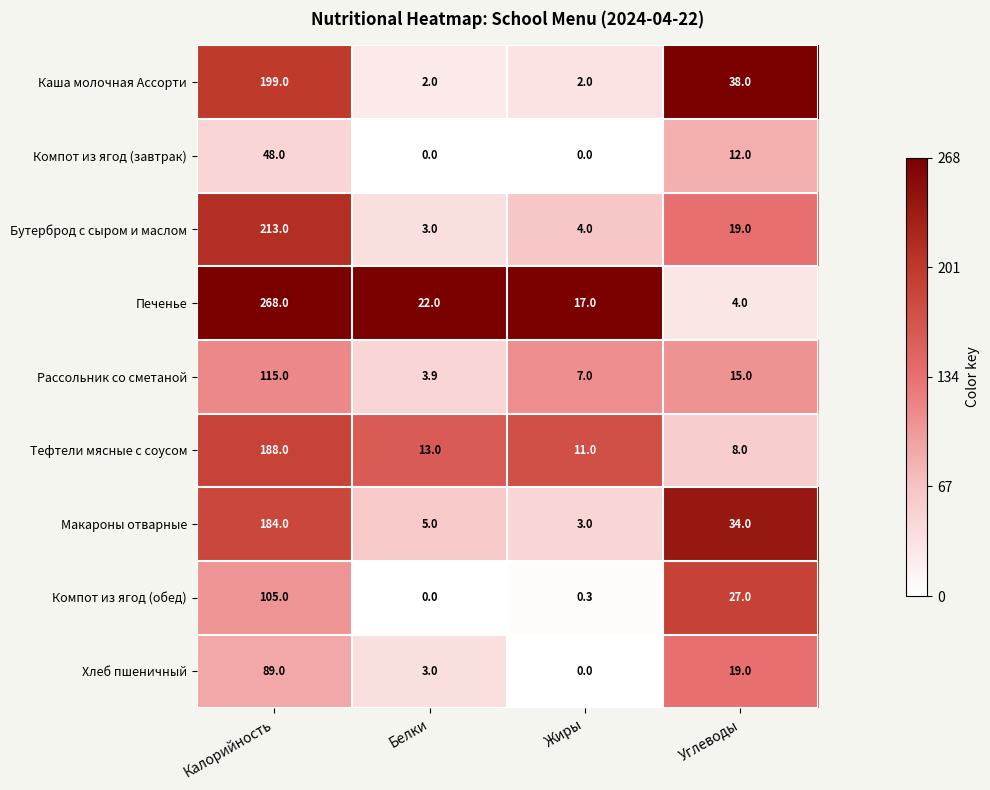

Count the Каша молочная Ассорти values in the range 2 to 199.

4